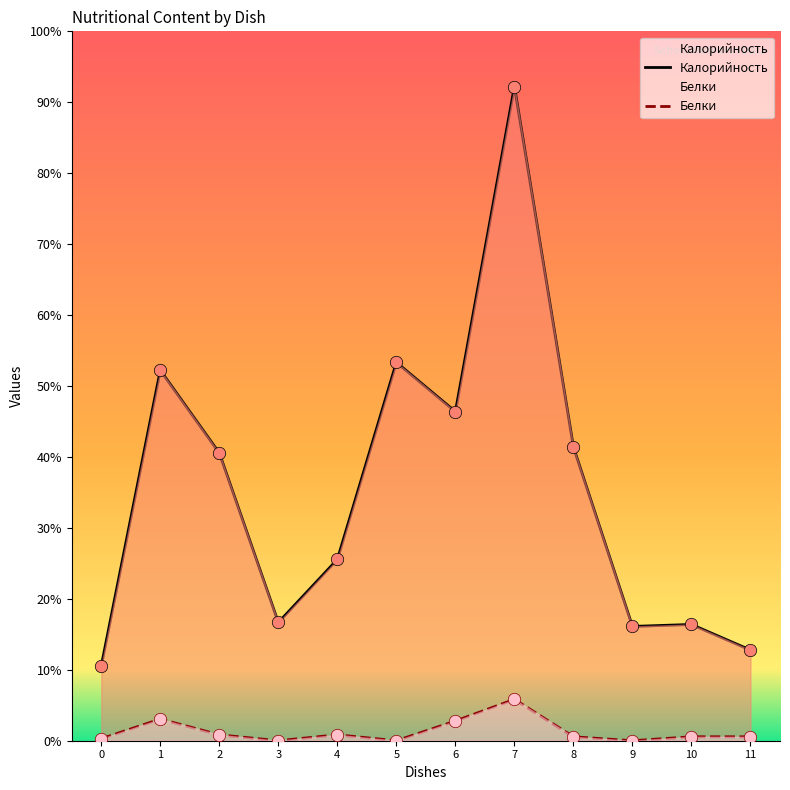

What are all the series names shown in the legend?

Калорийность, Белки